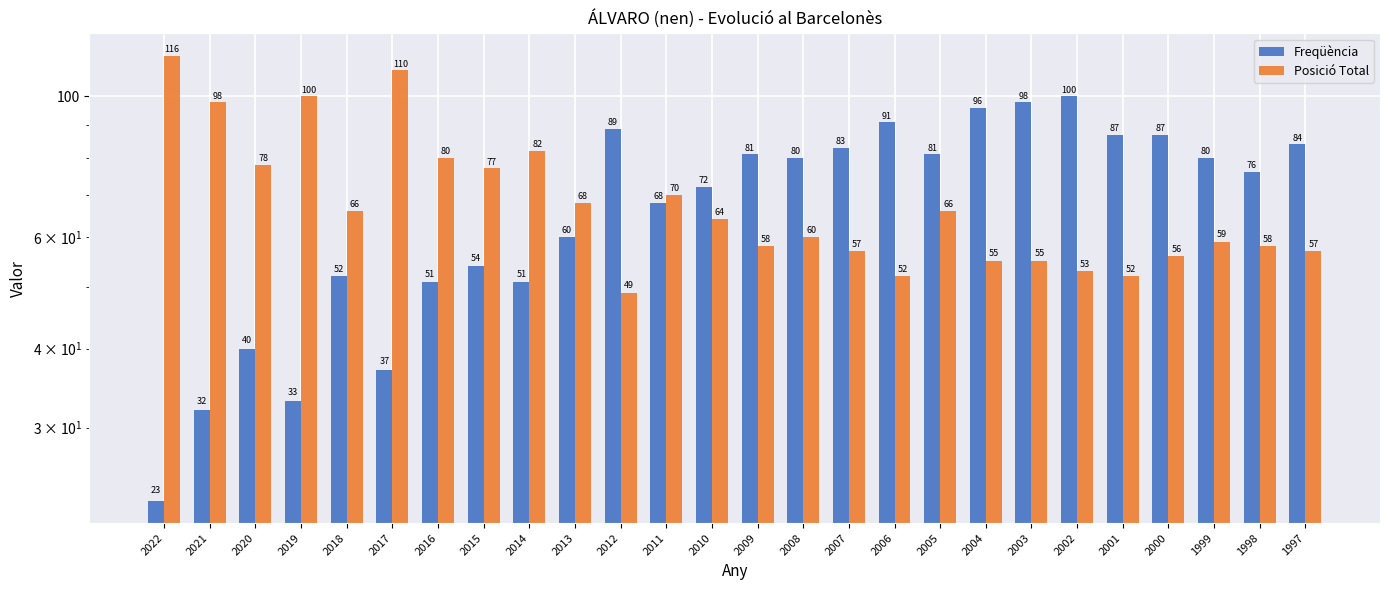

Are the bars grouped side by side (vs. stacked)?

Yes